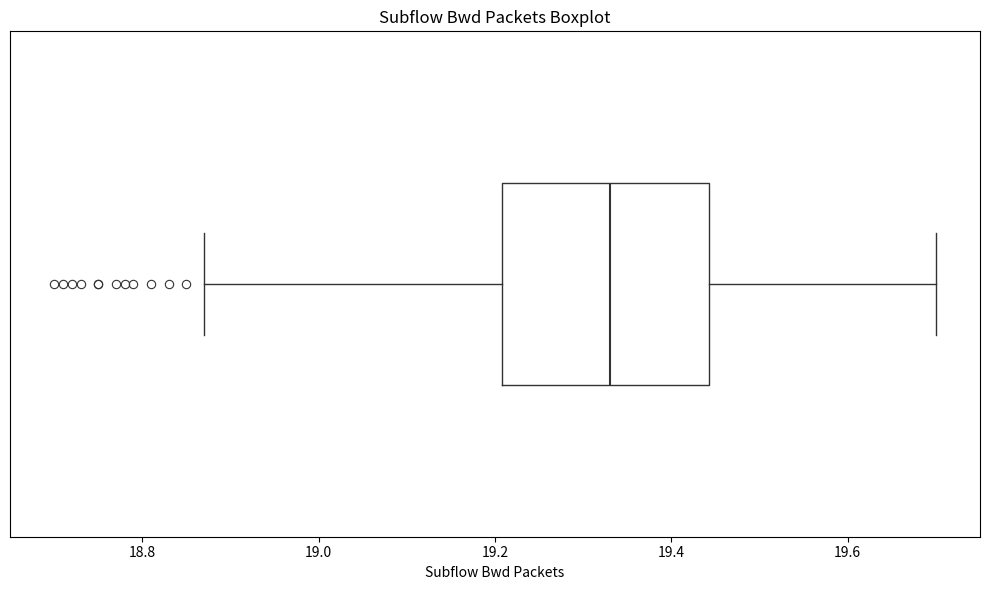

Transcribe this box plot: give where the median line is, the range the box spans, and where the two whiskers end, as read against the x-axis. The values are not printed on the chart, so give them approximately, as read against the axis.

median 19.34, box 19.20 to 19.44, whiskers 18.88 to 19.70